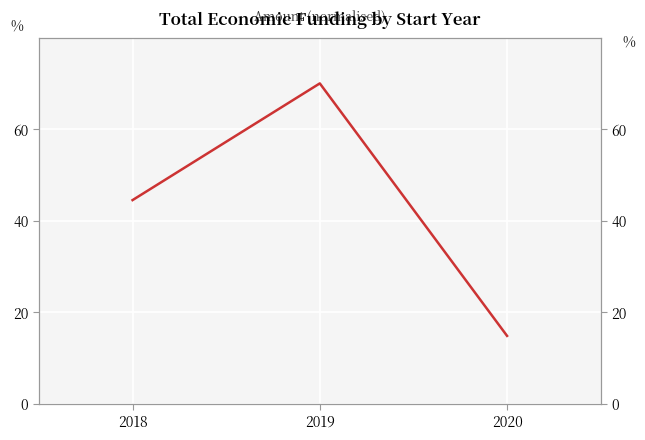

What is the average value?

43.1